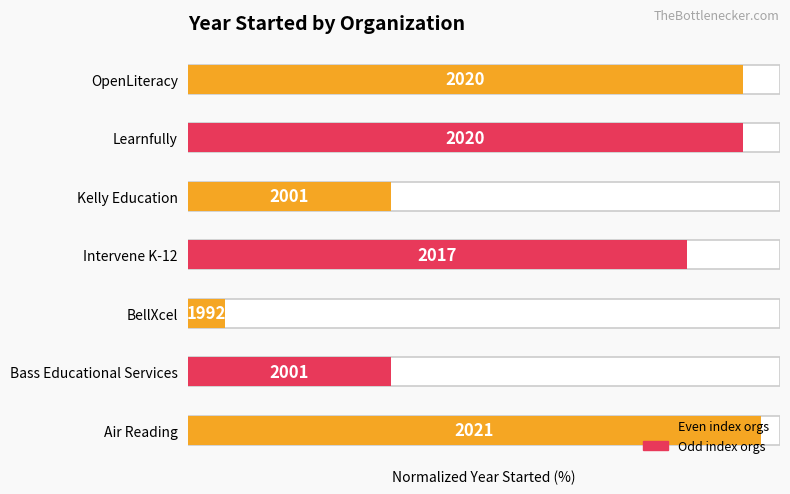

Count the number of values greater than 84.

4